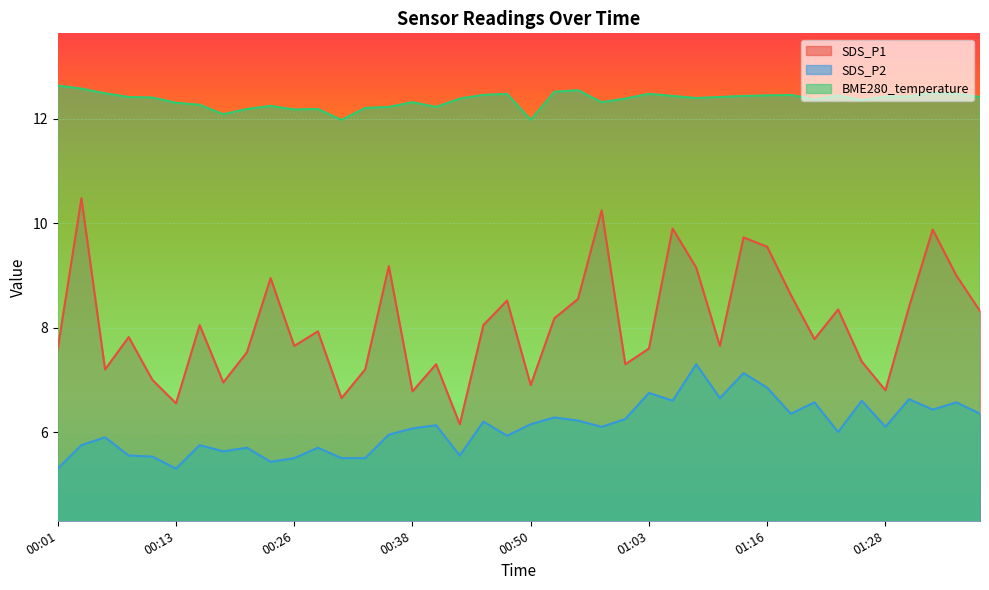

List the series in order of their peak value, highest first.

BME280_temperature, SDS_P1, SDS_P2